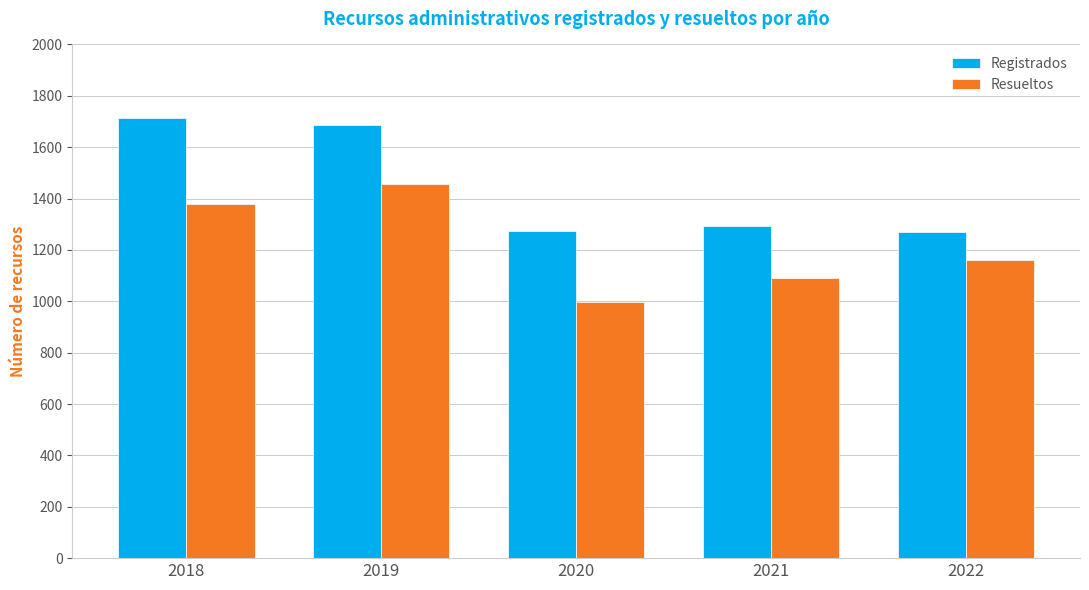

The value of Resueltos at 2020 is 996. True or false?

True